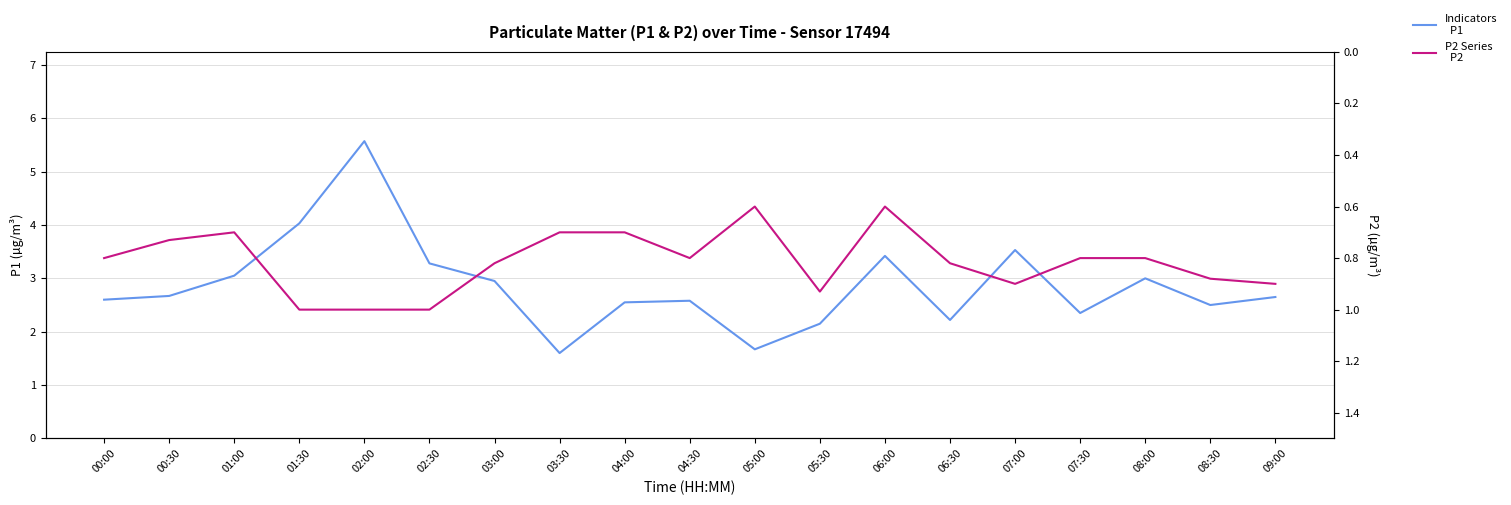

True or false: P1 and P2 intersect in this chart.

False